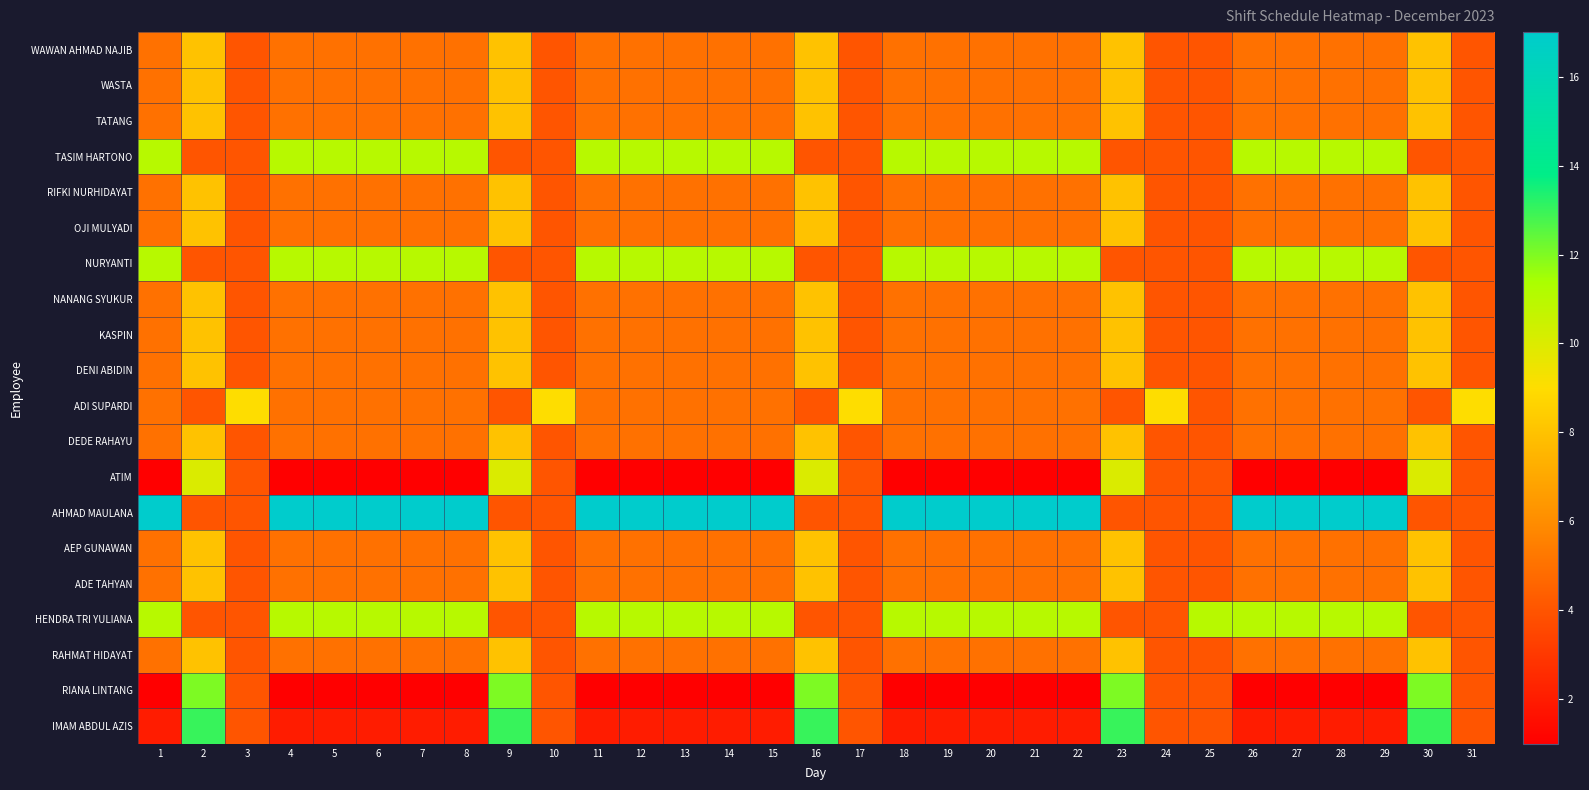

Which series changed the most between 2 and 29?

AHMAD MAULANA